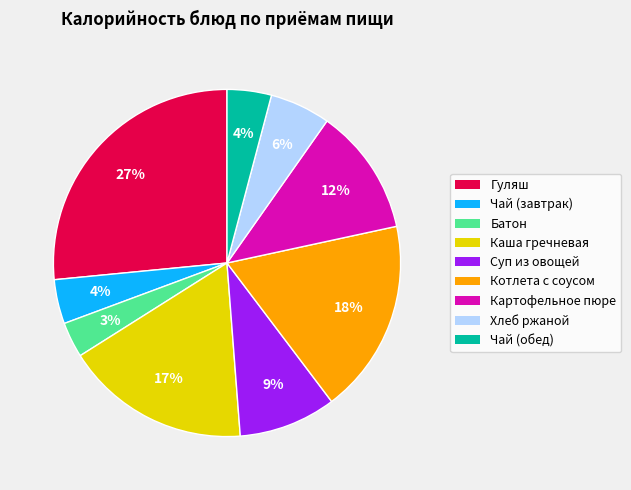

Does any single category account for the majority?

No